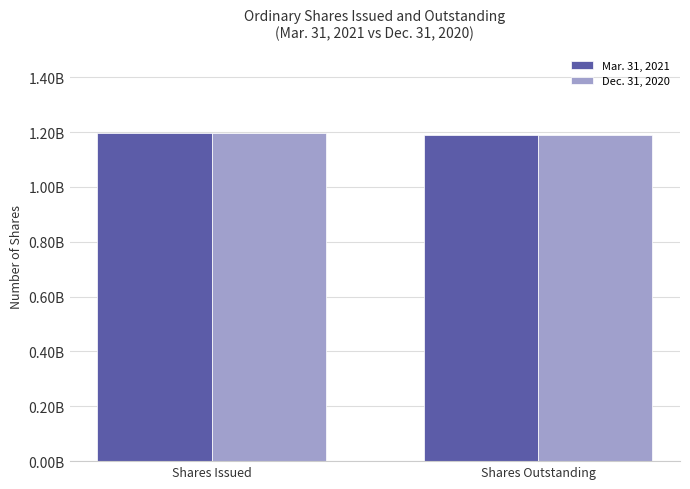

Which category has the highest value across all series?

Shares Issued